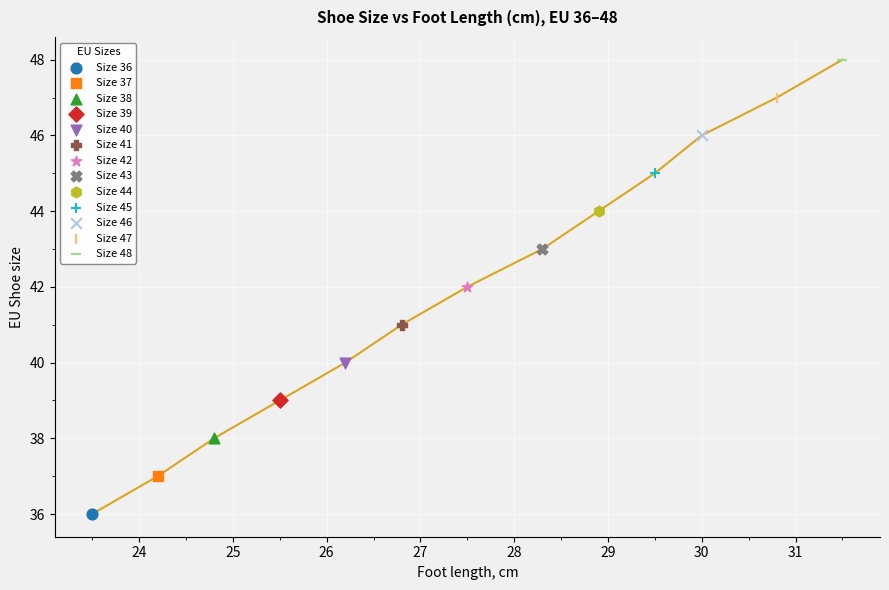

What are all the series names shown in the legend?

Size 36, Size 37, Size 38, Size 39, Size 40, Size 41, Size 42, Size 43, Size 44, Size 45, Size 46, Size 47, Size 48